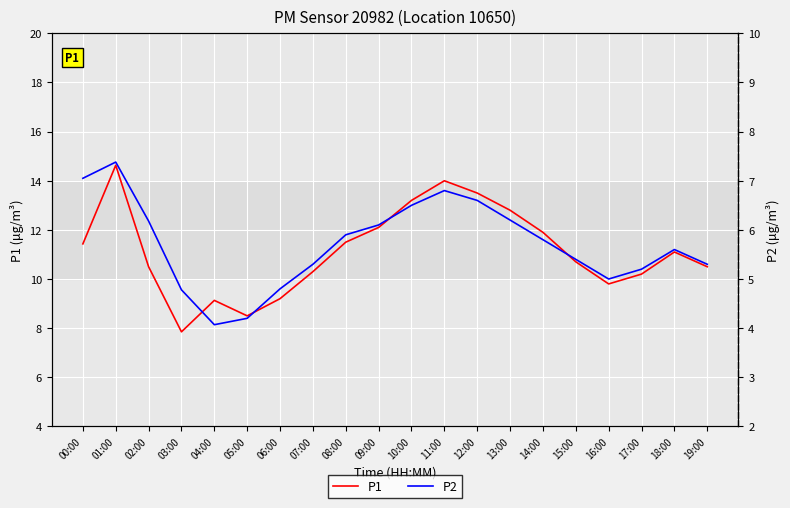

What is the difference between the maximum and minimum values in the P1 series?

6.8